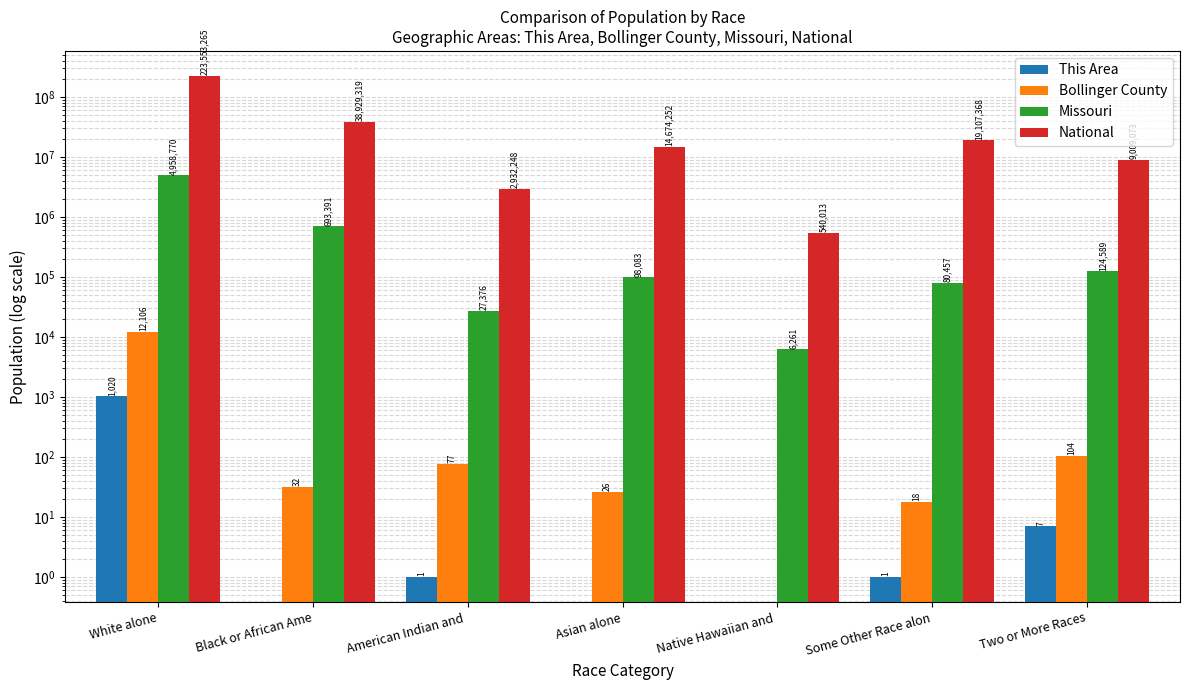

How many data points in This Area are less than 1?

3